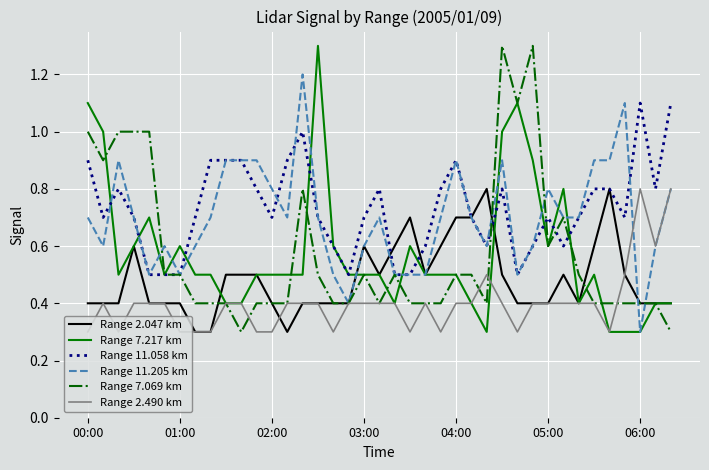

True or false: Range 11.058 km and Range 2.490 km intersect in this chart.

False